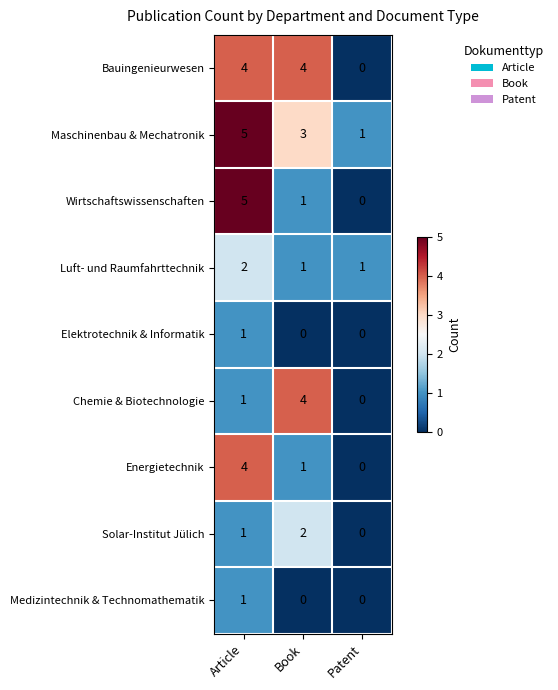

Where is Maschinenbau & Mechatronik nearest to the value 3?

Book